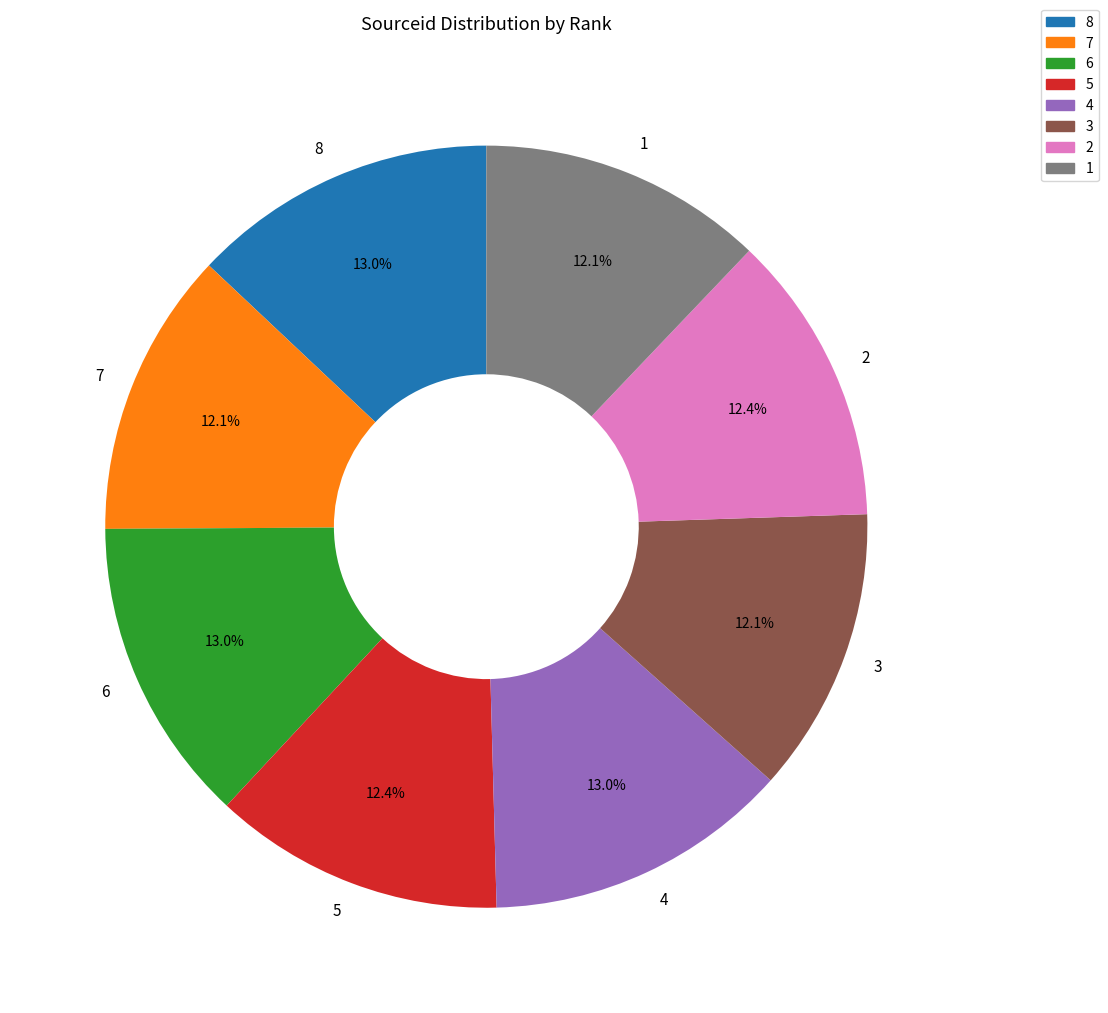

Combined, do 7 and 8 account for over 50%?

No